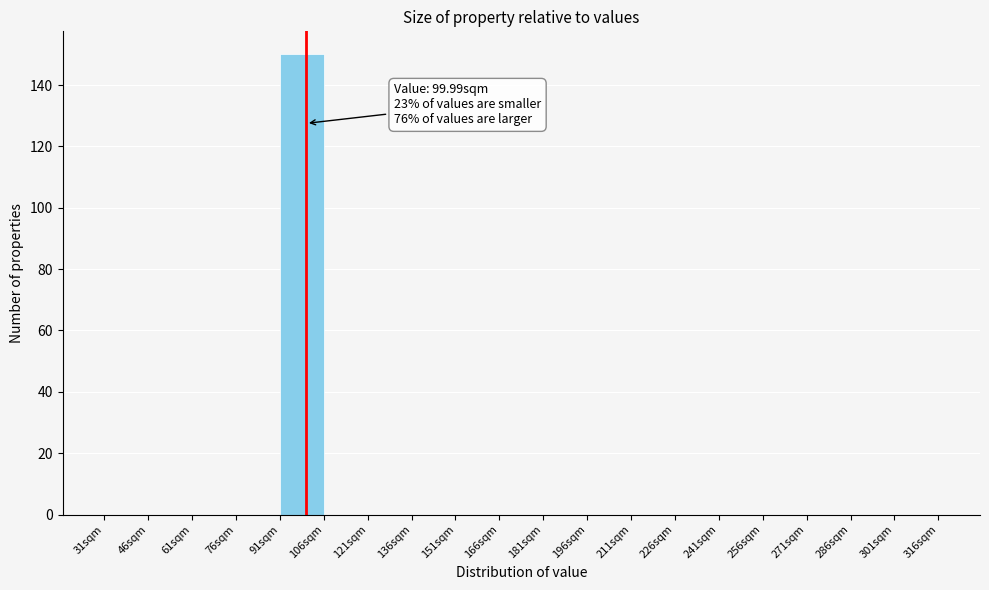

Which range on the x-axis has the tallest bar?

91 to 106